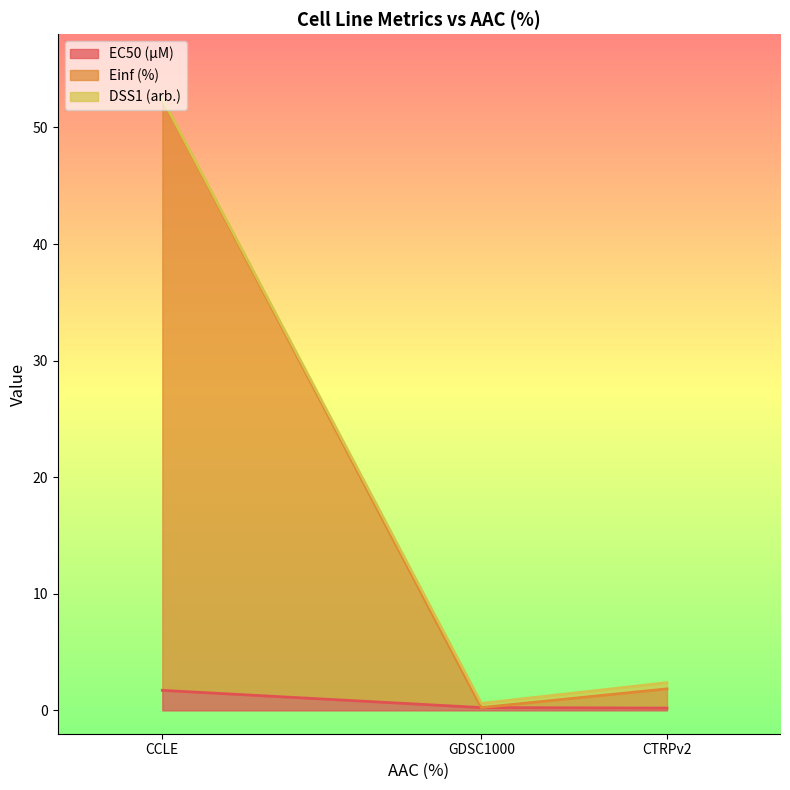

List the labels in order of EC50 (µM) value, largest first.

CCLE, GDSC1000, CTRPv2